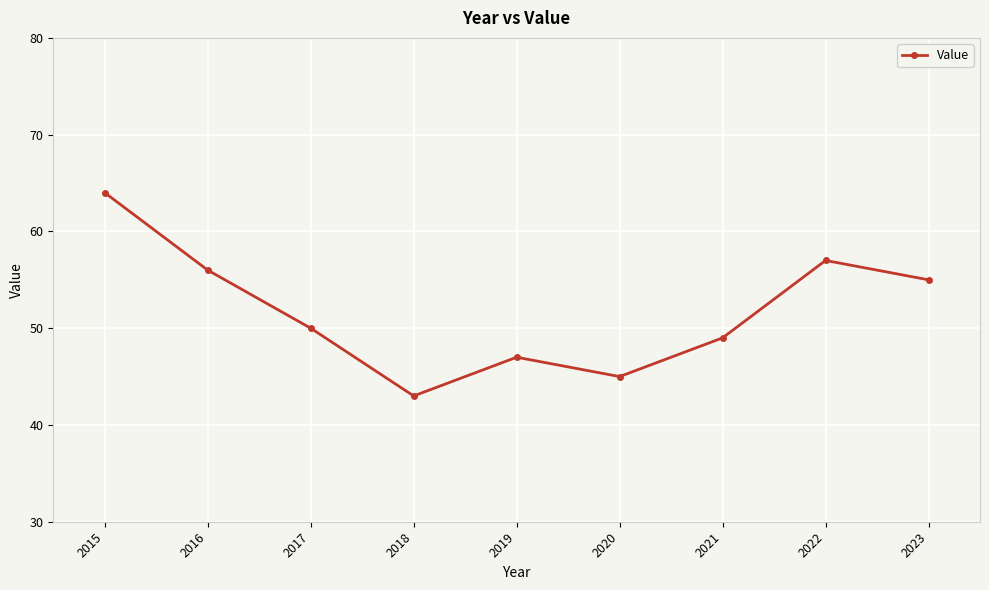

List the labels in order of value, smallest first.

2018, 2020, 2019, 2021, 2017, 2023, 2016, 2022, 2015